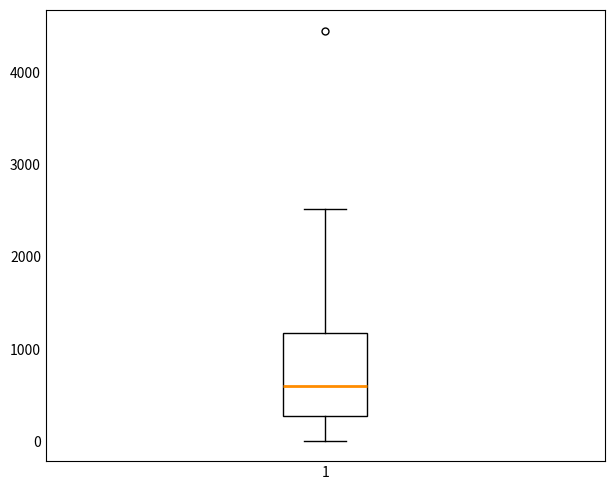

Where is the lower edge of the box at x = 1 on the y-axis? The values are not printed on the chart, so give them approximately, as read against the axis.

300